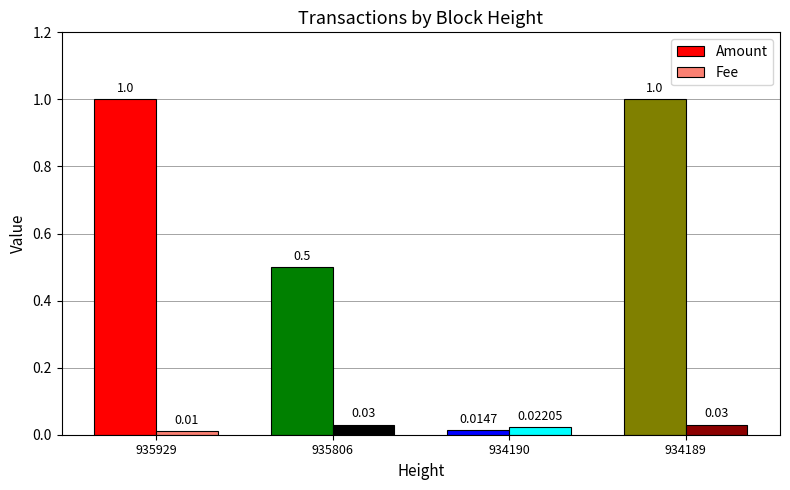

At which category is the sum across all series the highest?

934189